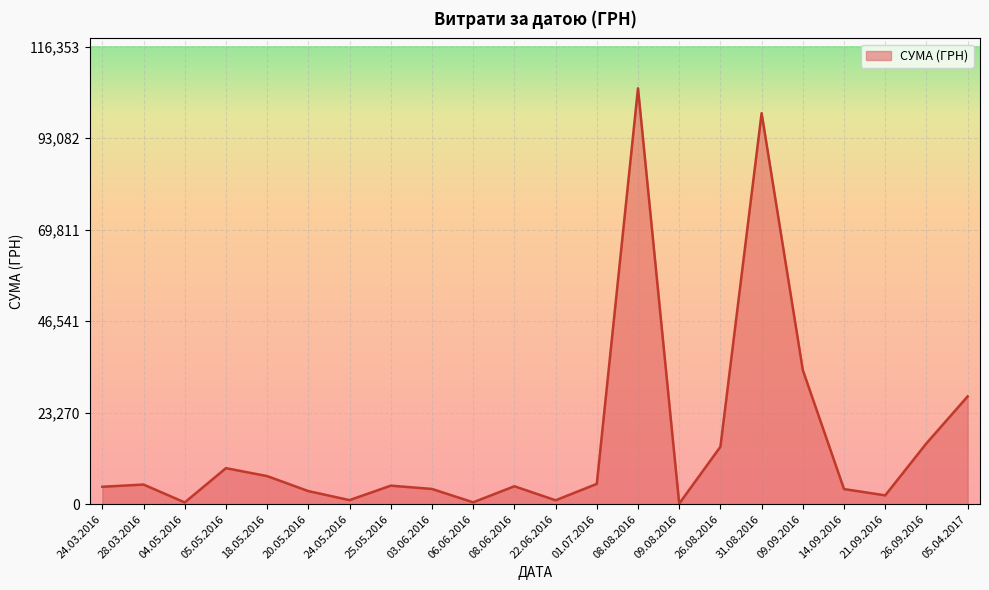

What is the difference between the maximum and second lowest values?

105339.5